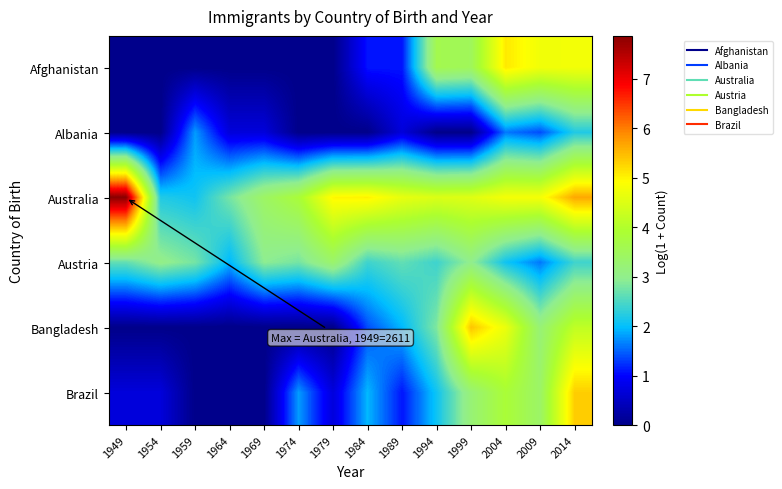

What is the spread (max minus min) of values at 2014?

3.5